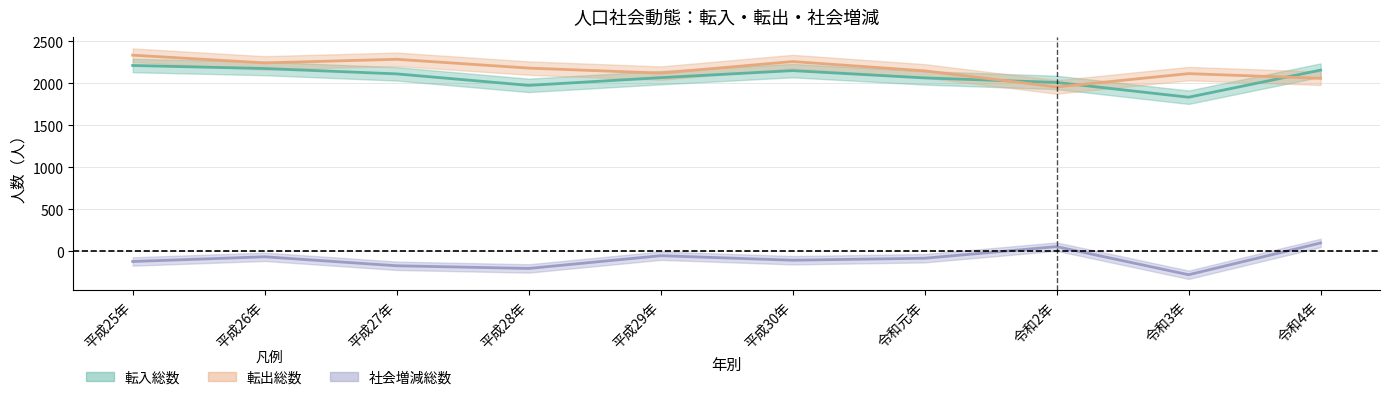

Where is the first local maximum for 社会増減総数?

平成26年